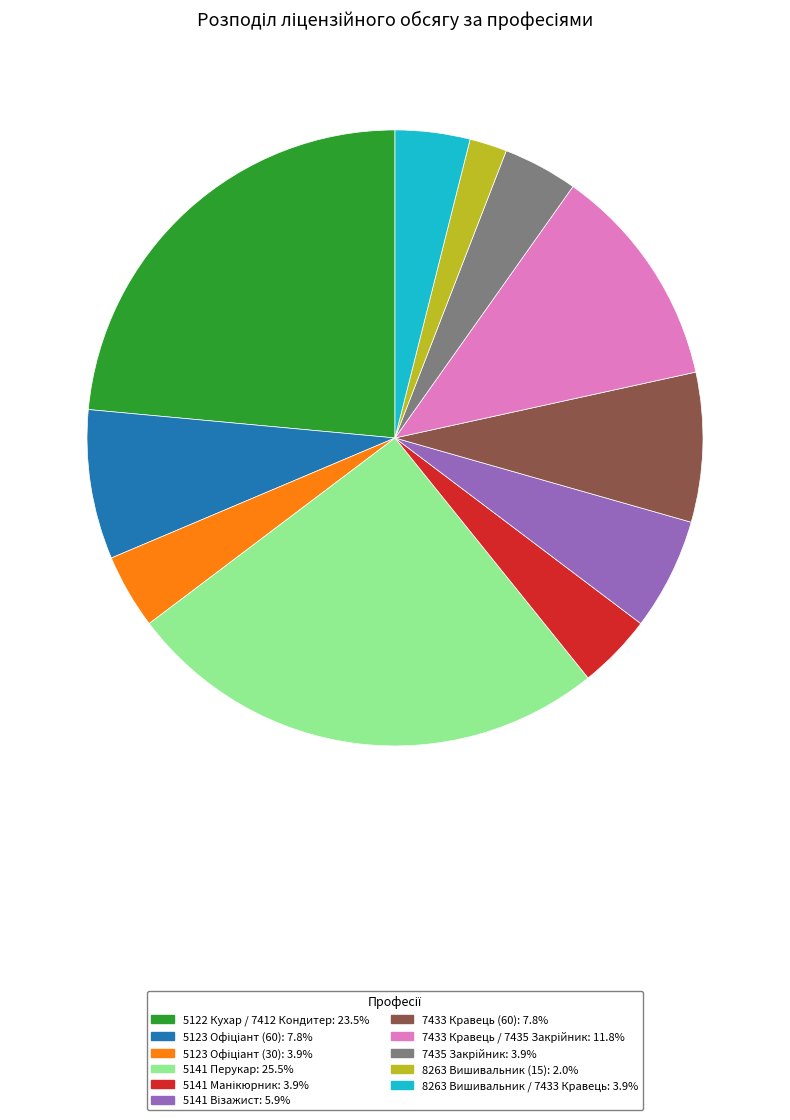

Does 8263 Вишивальник (15) account for over 50% of the chart?

No